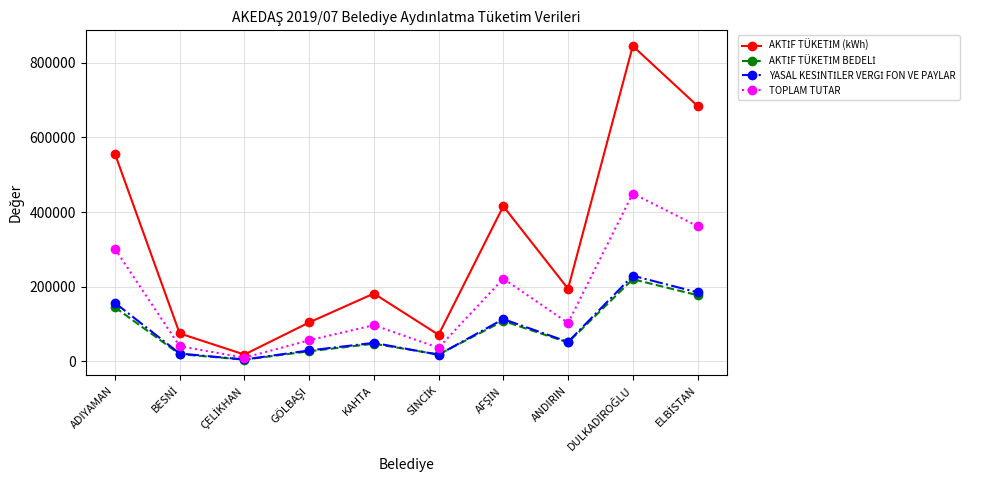

What is the label of the 1st point from the left?

ADIYAMAN